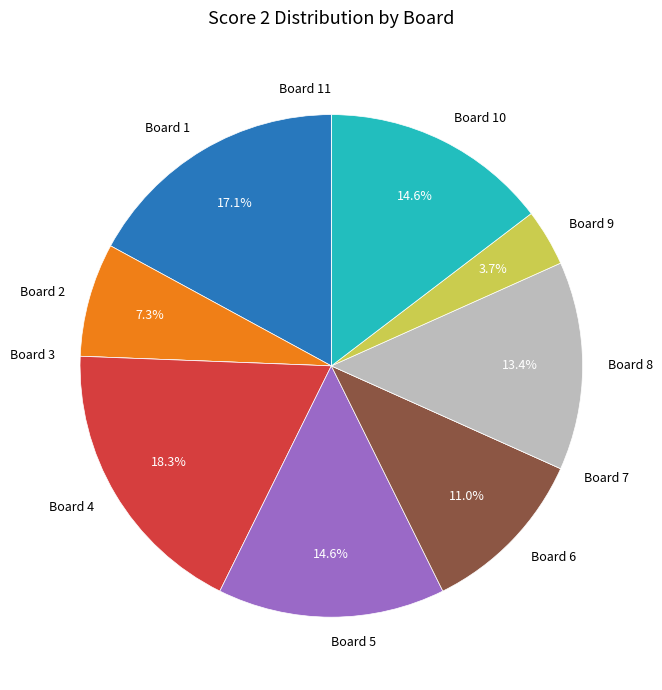

True or false: Board 8 accounts for 4% of the total.

False